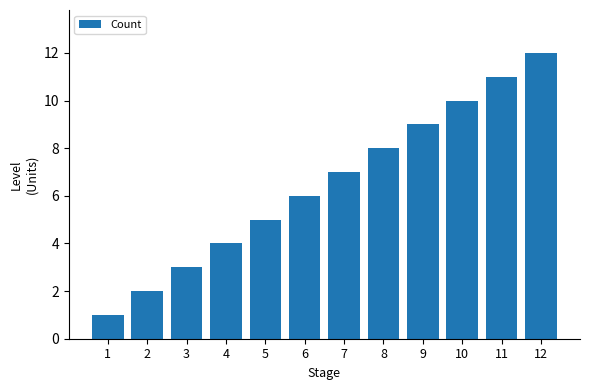

How many categories are shown in the chart?

12